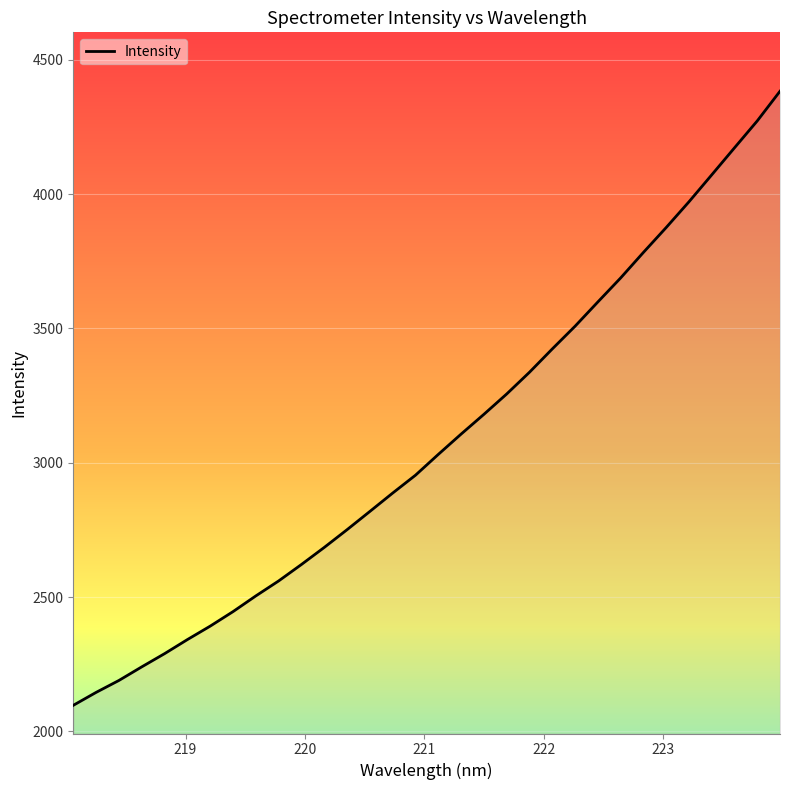

What is the difference between the maximum and minimum values?

2285.1